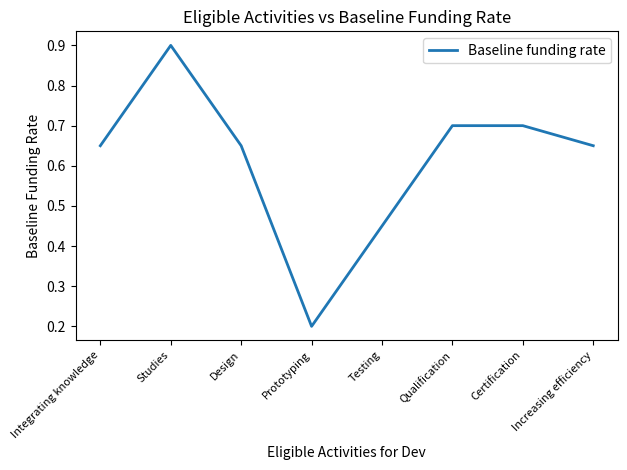

What is the sum of the values at Qualification and Certification?

1.4